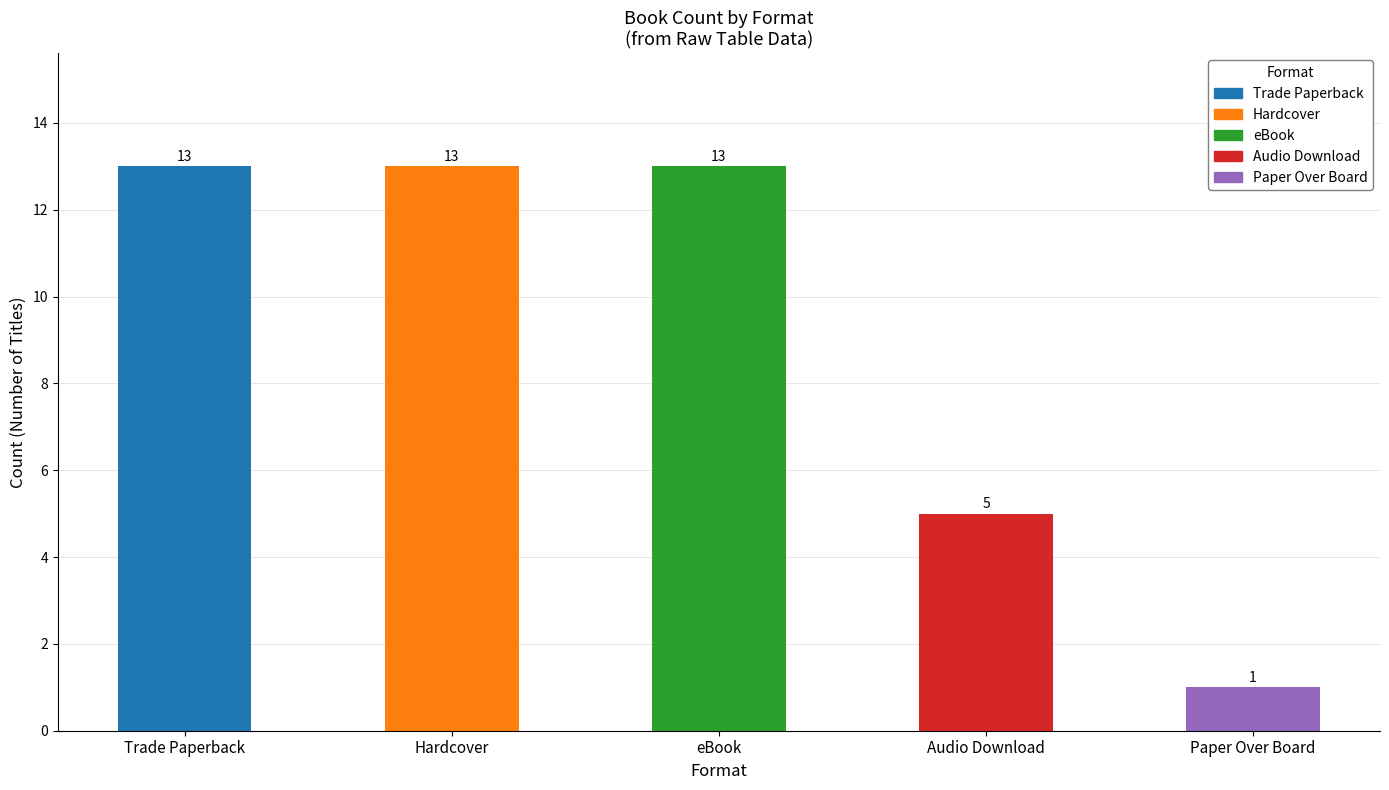

The chart shows a value of 1 at Paper Over Board. True or false?

True